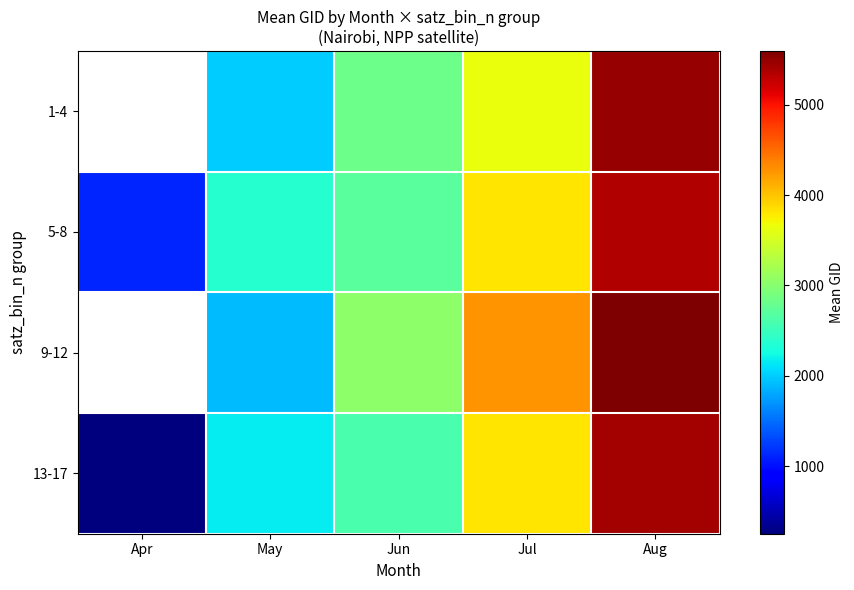

What is the approximate value of 1-4 at Jul?

3635.0